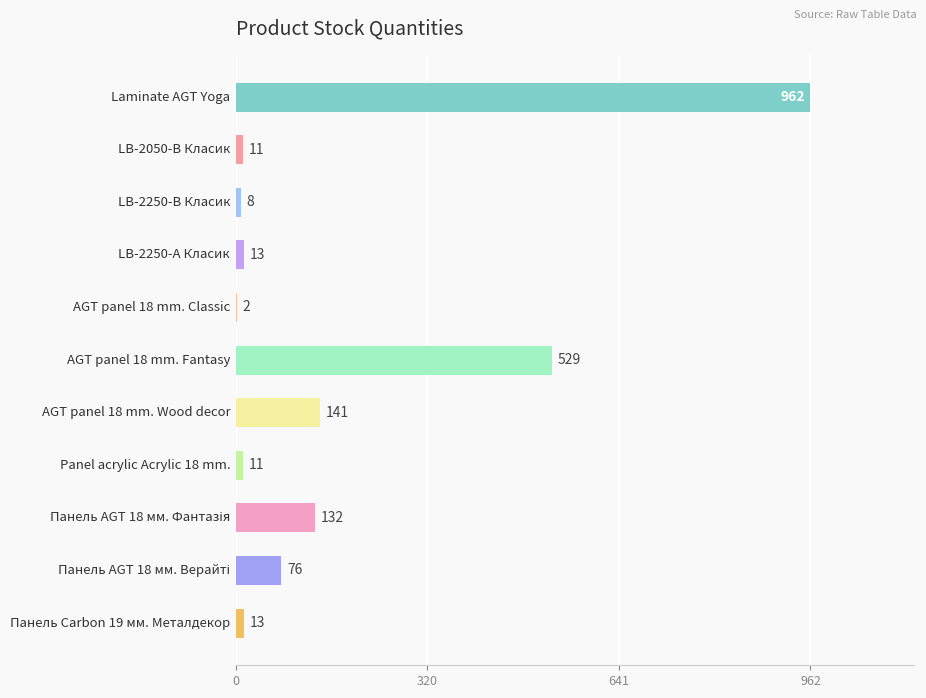

What is the sum of all values?

1898